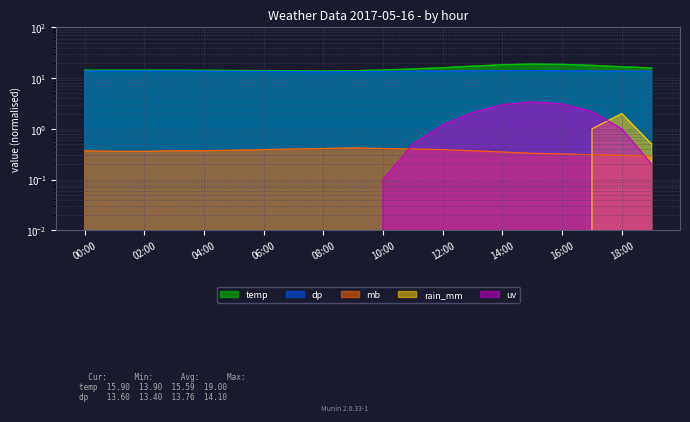

How many categories are shown in the chart?

20